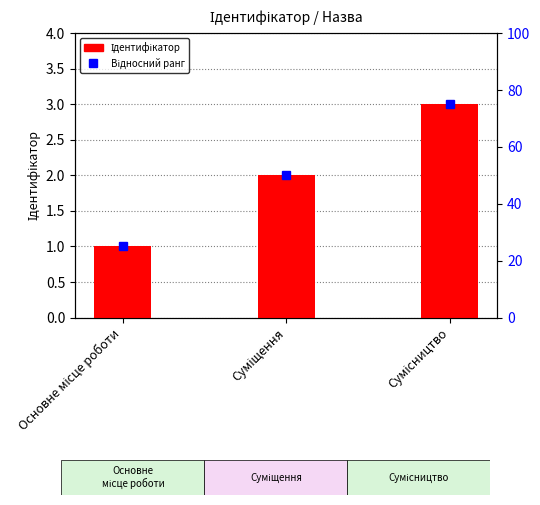

Count the Ідентифікатор values in the range 1 to 3.

3